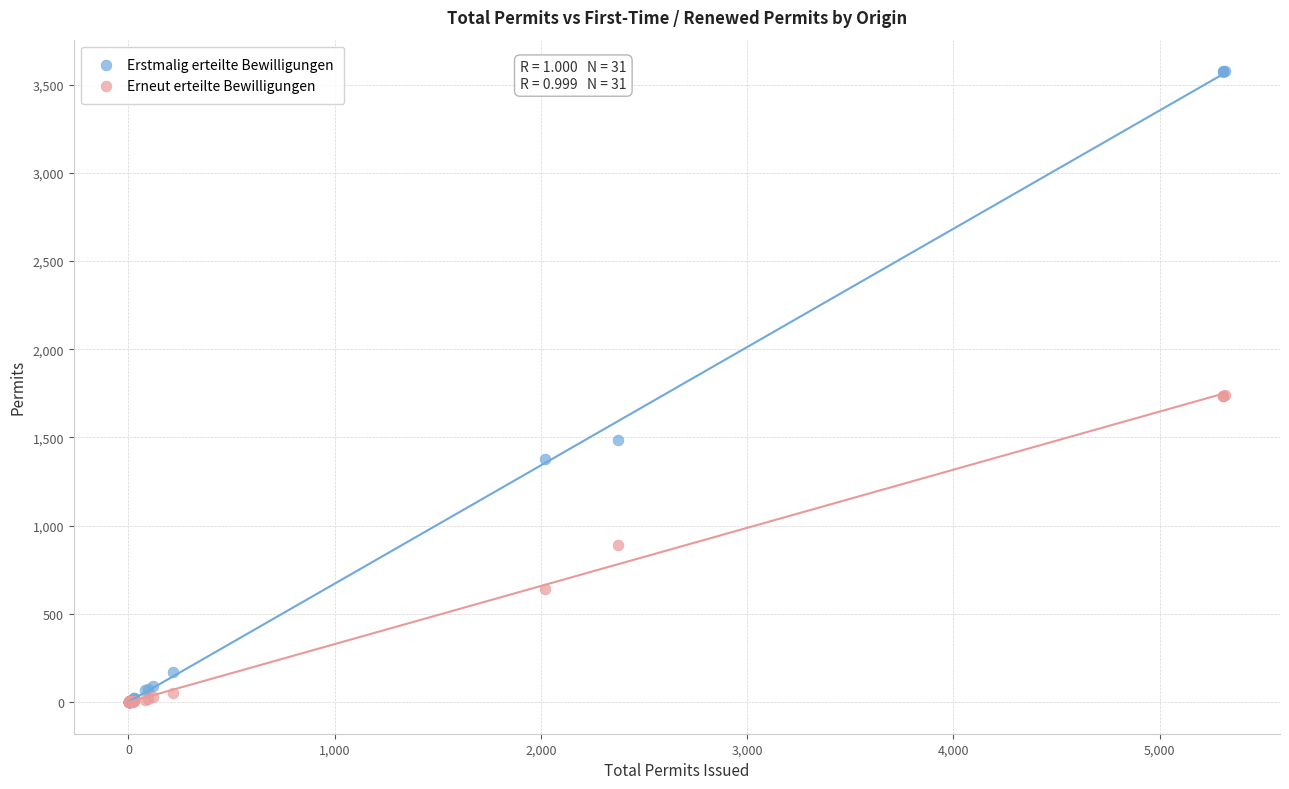

What are all the series names shown in the legend?

Erstmalig erteilte Bewilligungen, Erneut erteilte Bewilligungen